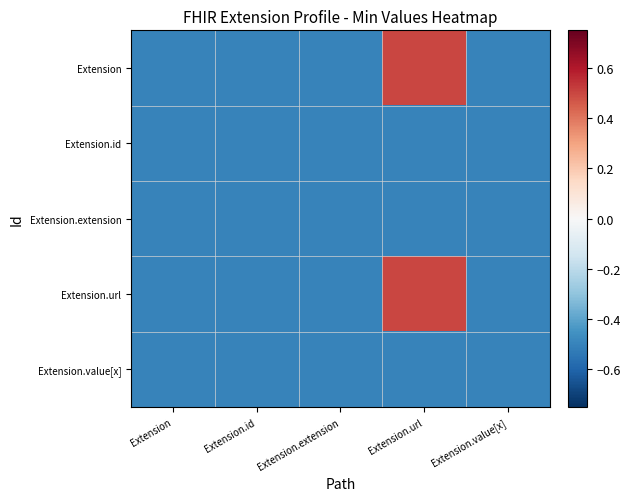

What is the minimum value shown in the chart?

-0.5